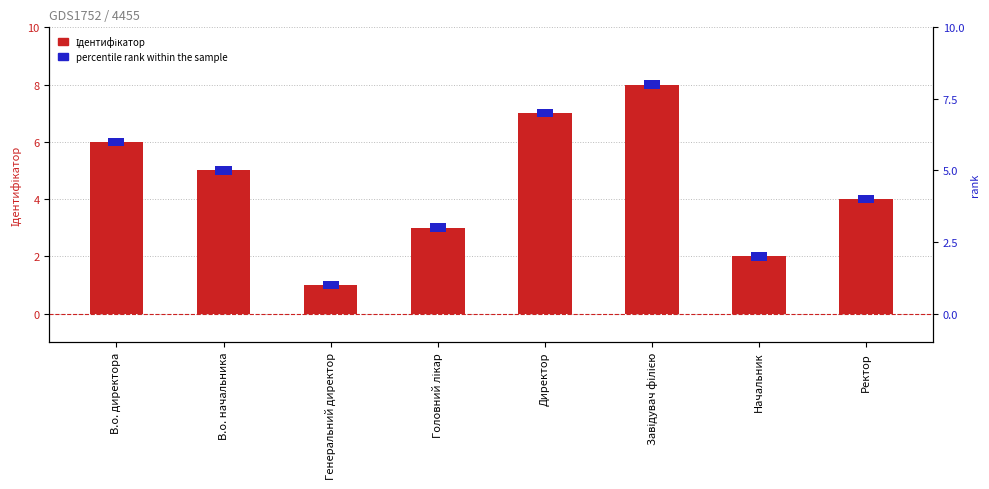

Rank the categories by value from lowest to highest.

Генеральний директор, Начальник, Головний лікар, Ректор, В.о. начальника, В.о. директора, Директор, Завідувач філією